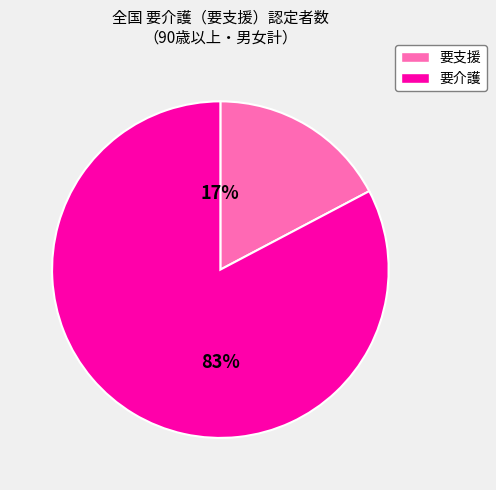

How many segments does this pie chart have?

2